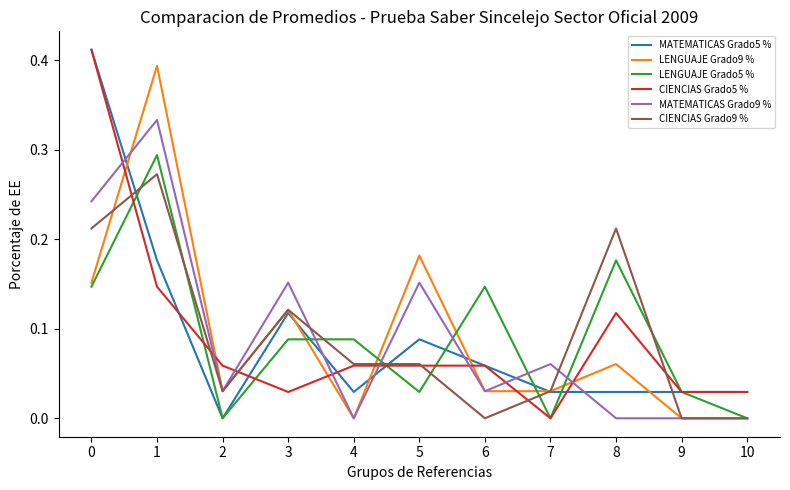

The value of LENGUAJE Grado9 % at 2 is 0.0. True or false?

True